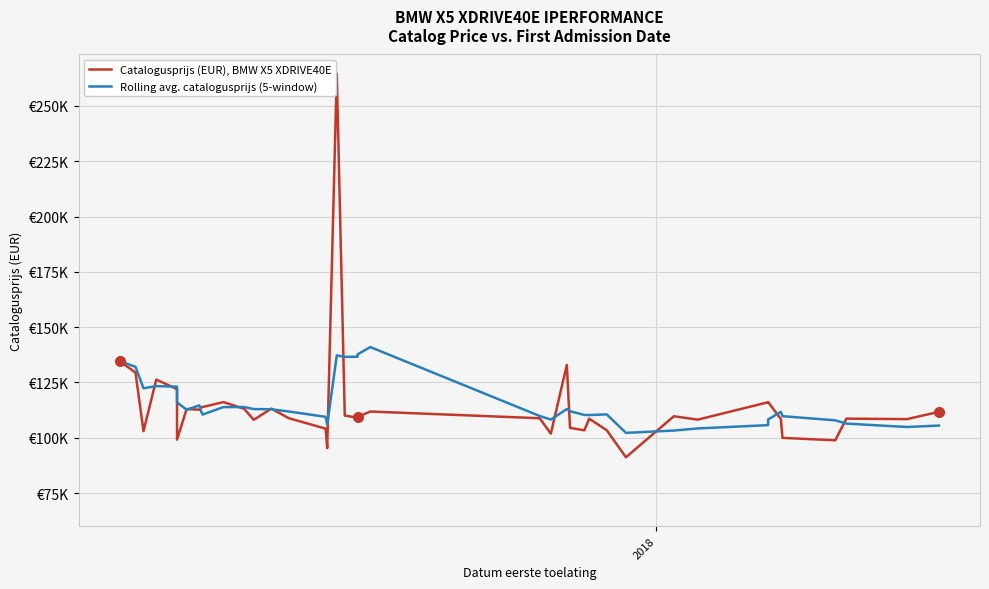

True or false: Rolling avg. catalogusprijs (5-window) has more than 0 points higher than both neighbors.

True